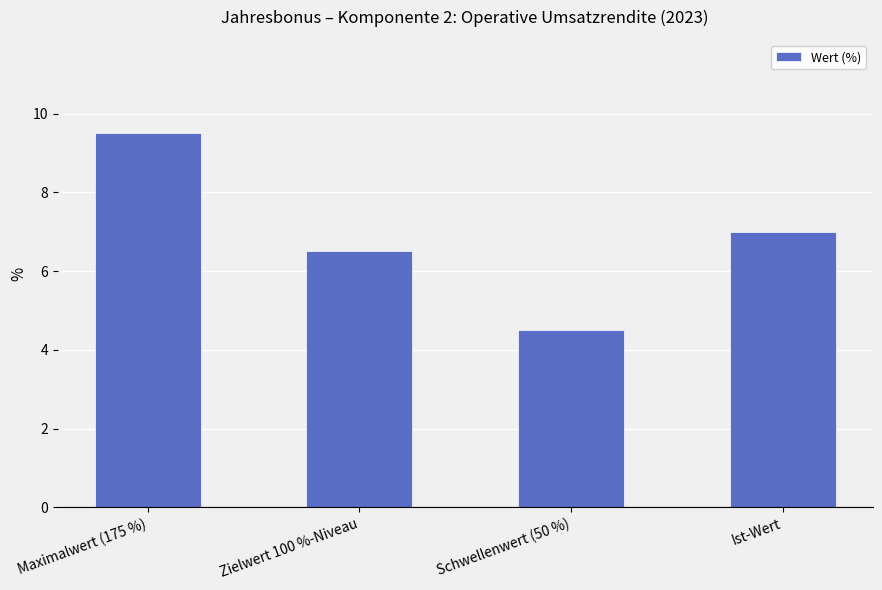

What is the label of the 2nd bar from the right?

Schwellenwert (50 %)